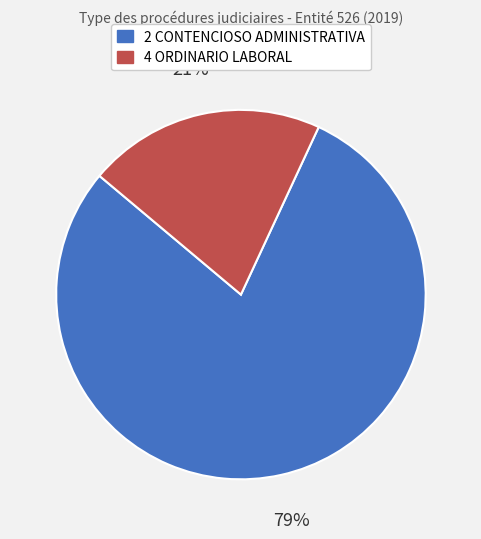

Is it true that 4 ORDINARIO LABORAL is 21% of the pie?

True